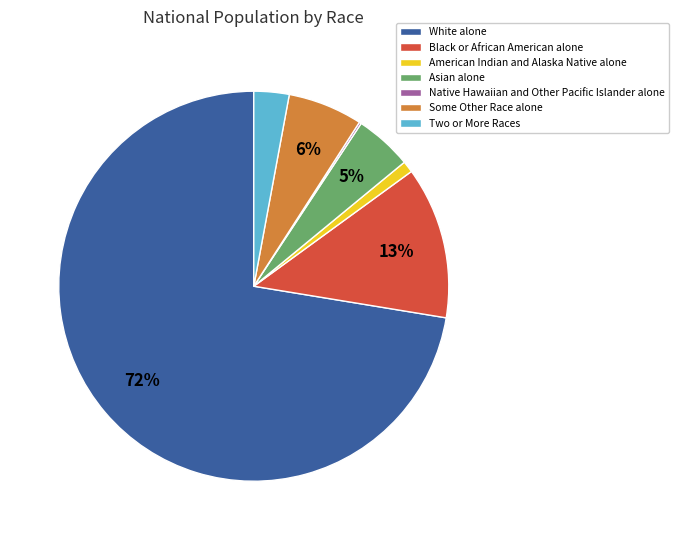

Which slice is the largest?

White alone